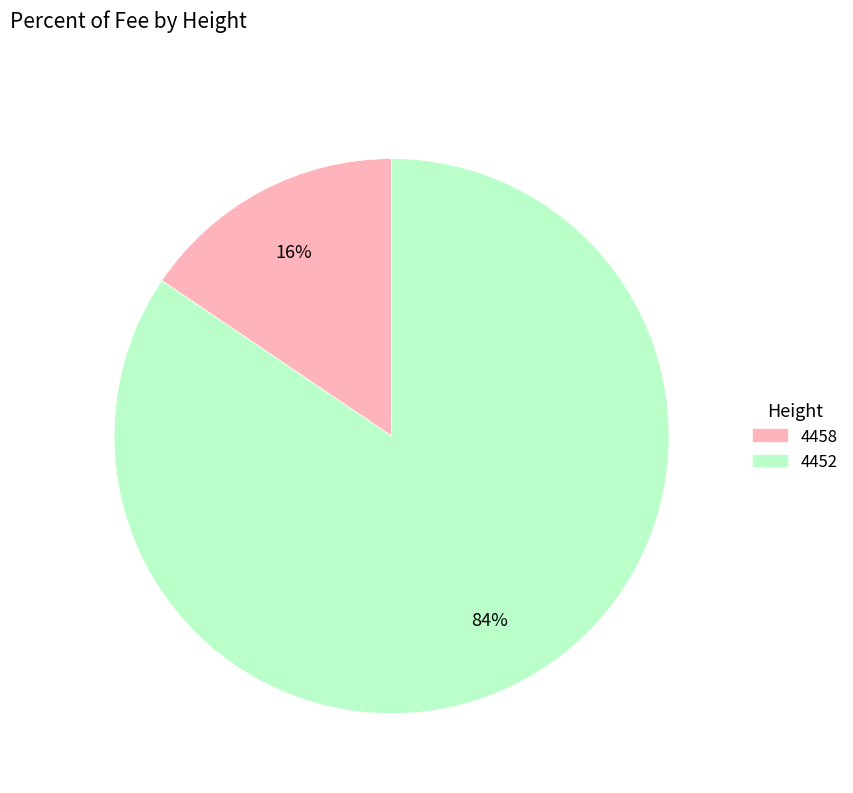

The 4452 slice represents 84% of the pie. True or false?

True